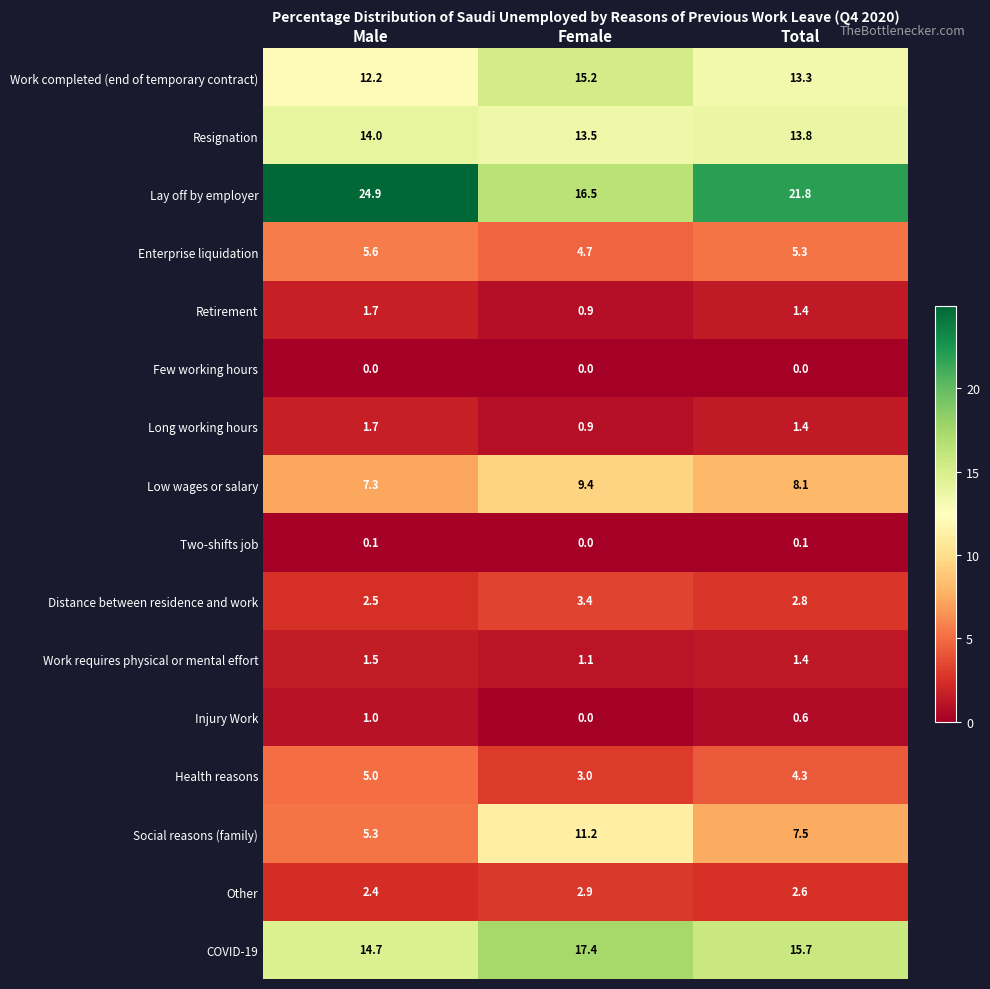

The value of Resignation at Female is 13.5. True or false?

True